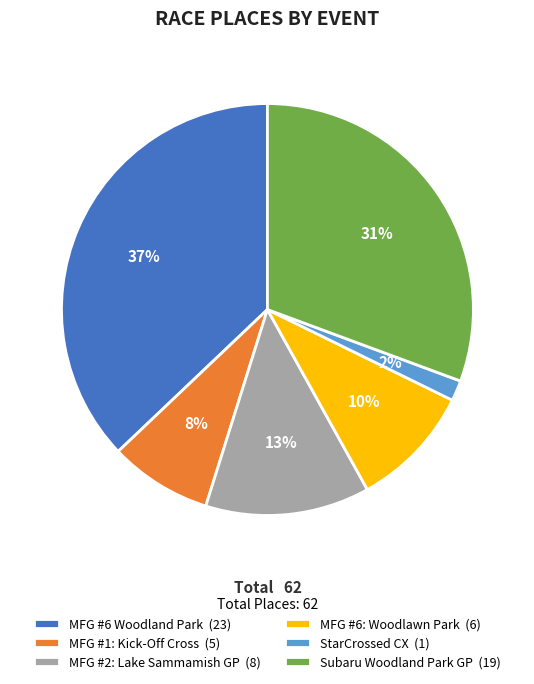

Rank the categories by value from highest to lowest.

MFG #6 Woodland Park, Subaru Woodland Park GP, MFG #2: Lake Sammamish GP, MFG #6: Woodlawn Park, MFG #1: Kick-Off Cross, StarCrossed CX